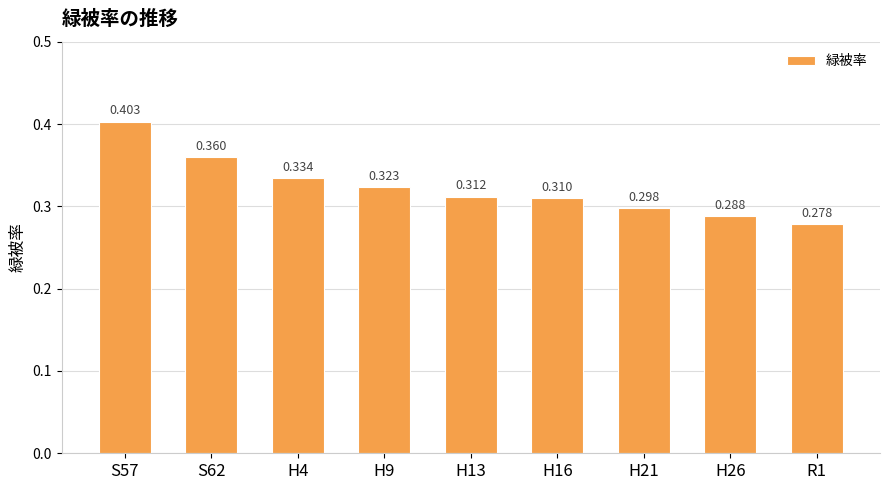

List the labels in order of value, largest first.

S57, S62, H4, H9, H13, H16, H21, H26, R1